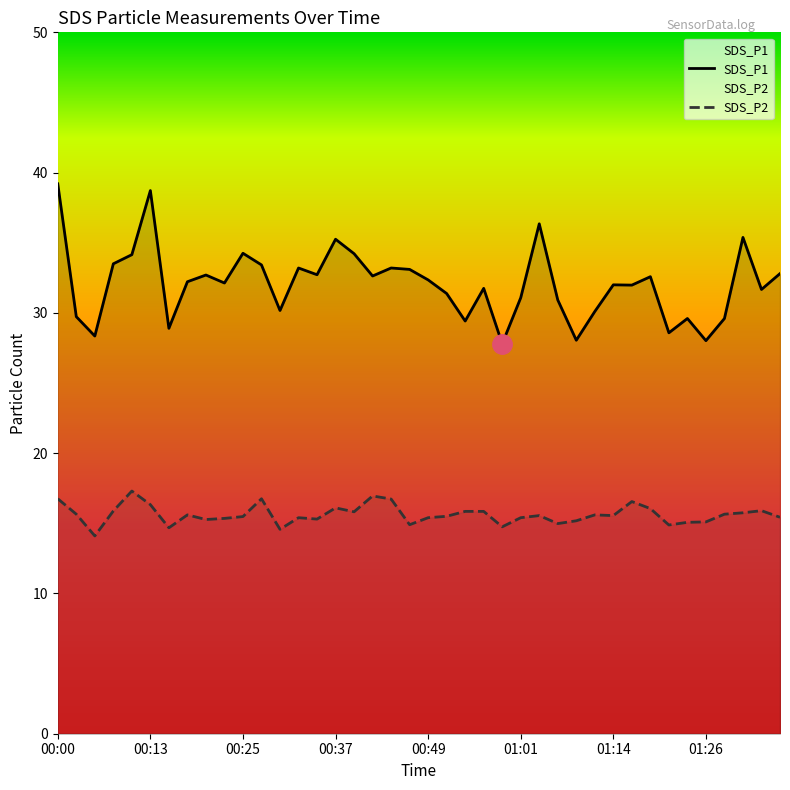

True or false: SDS_P2 and SDS_P1 intersect in this chart.

False